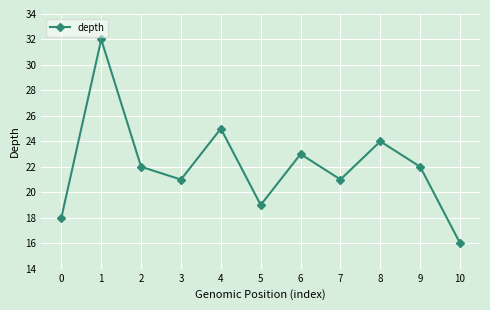

Reading left to right, list all the values displayed in this chart.

0=18	1=32	2=22	3=21	4=25	5=19	6=23	7=21	8=24	9=22	10=16